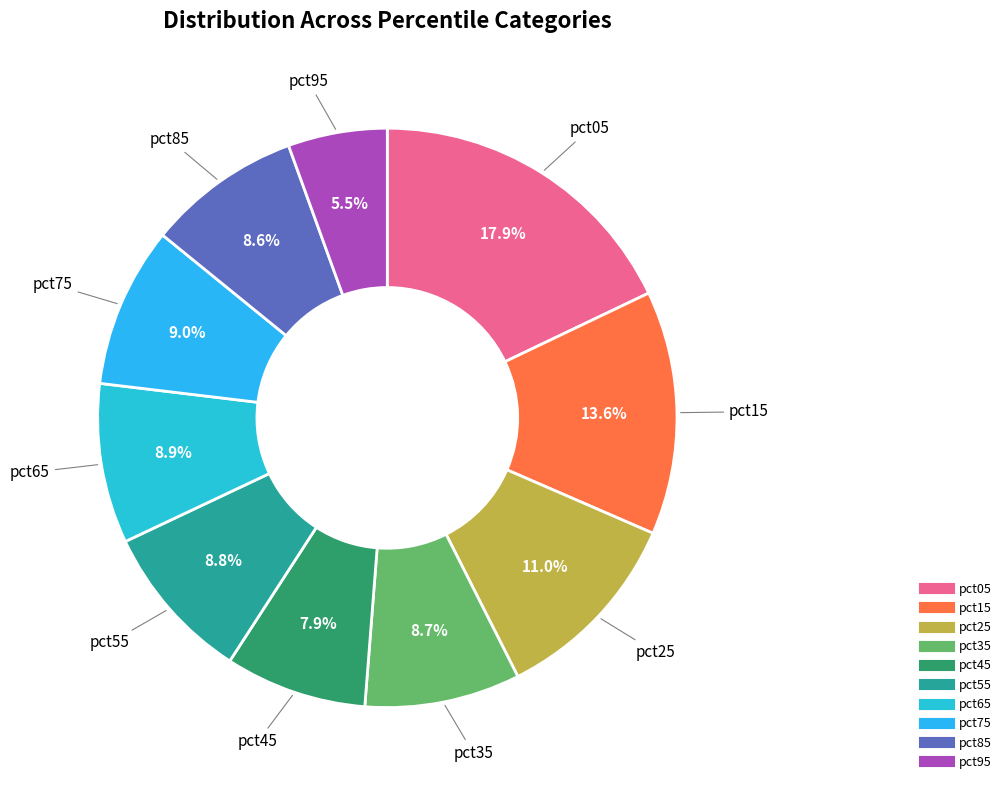

Which slice is the smallest?

pct95